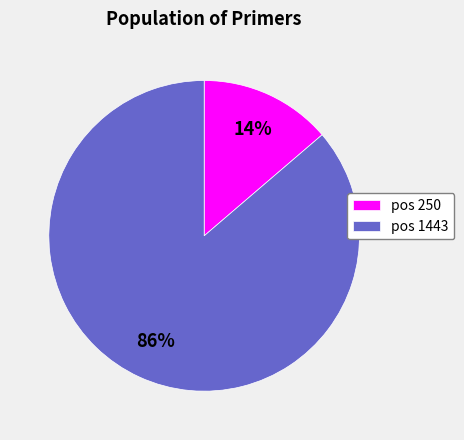

Which has a higher value, pos 1443 or pos 250?

pos 1443